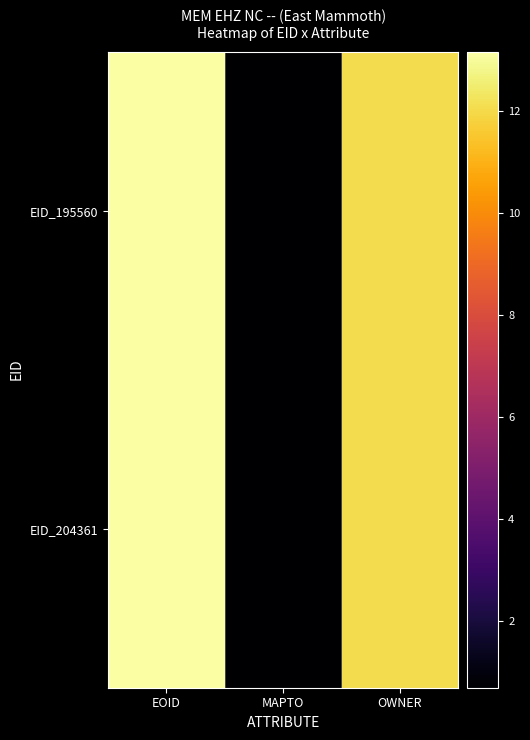

Between EOID and OWNER, which series saw the biggest shift?

EID_195560